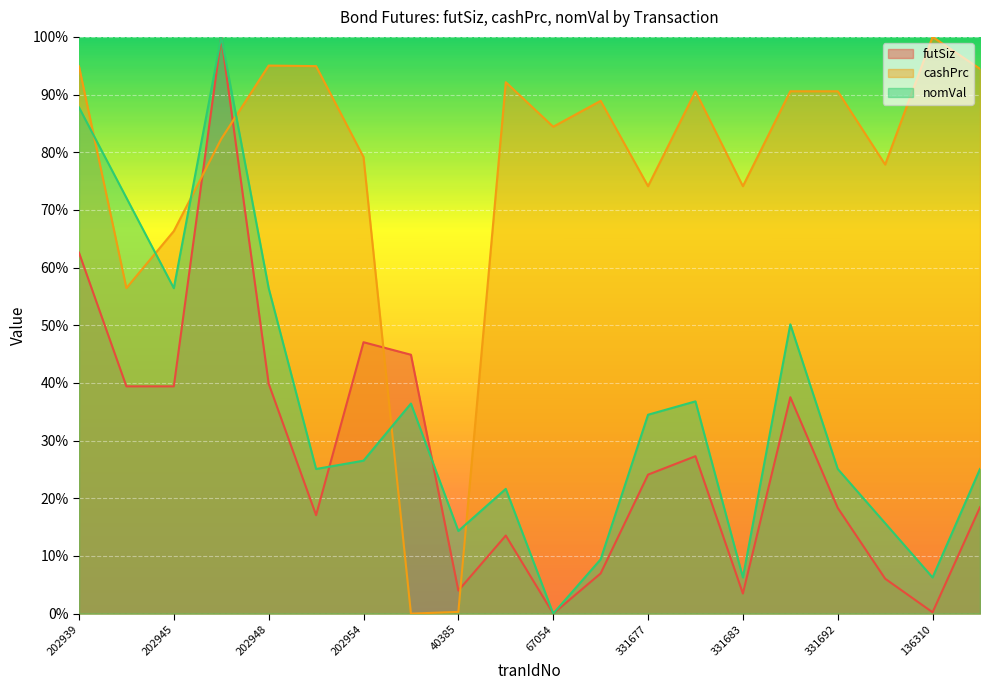

Between 331683 and 331695, which series saw the biggest shift?

nomVal